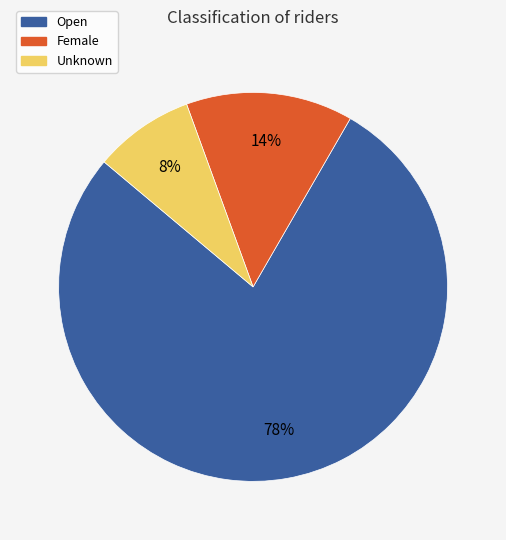

Is the sum of Open and Unknown greater than half?

Yes